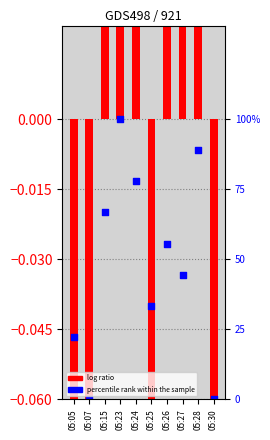

Which series reaches the minimum Y coordinate?

log ratio